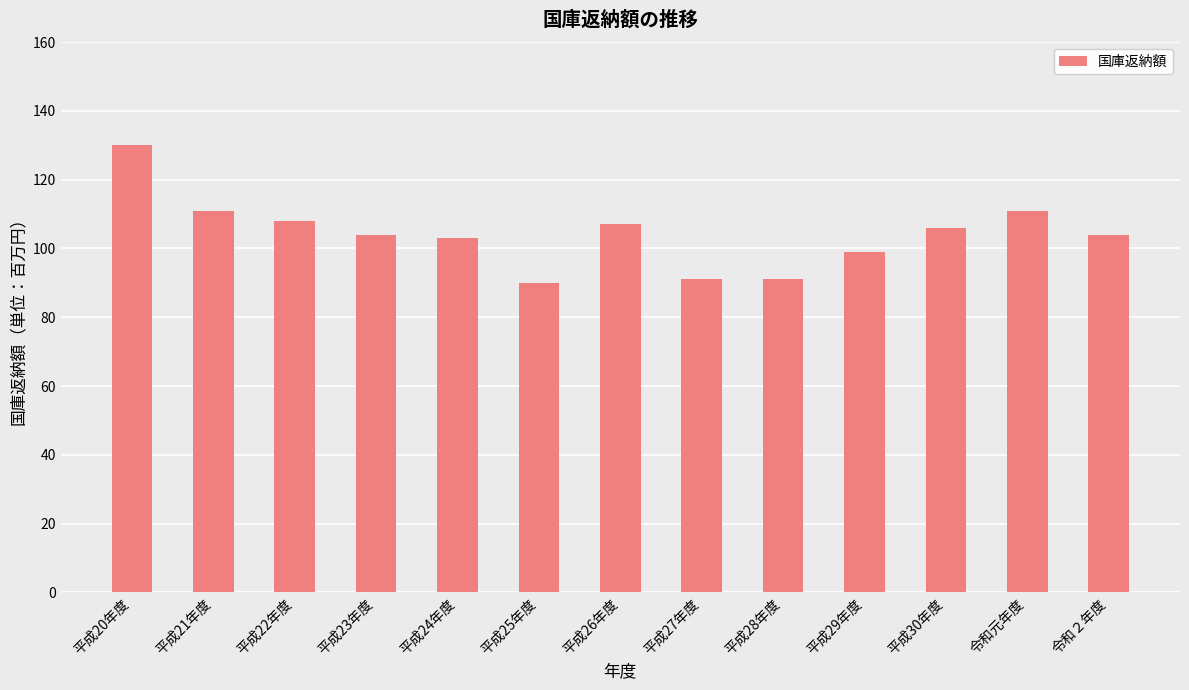

What position from the left is 平成23年度?

4